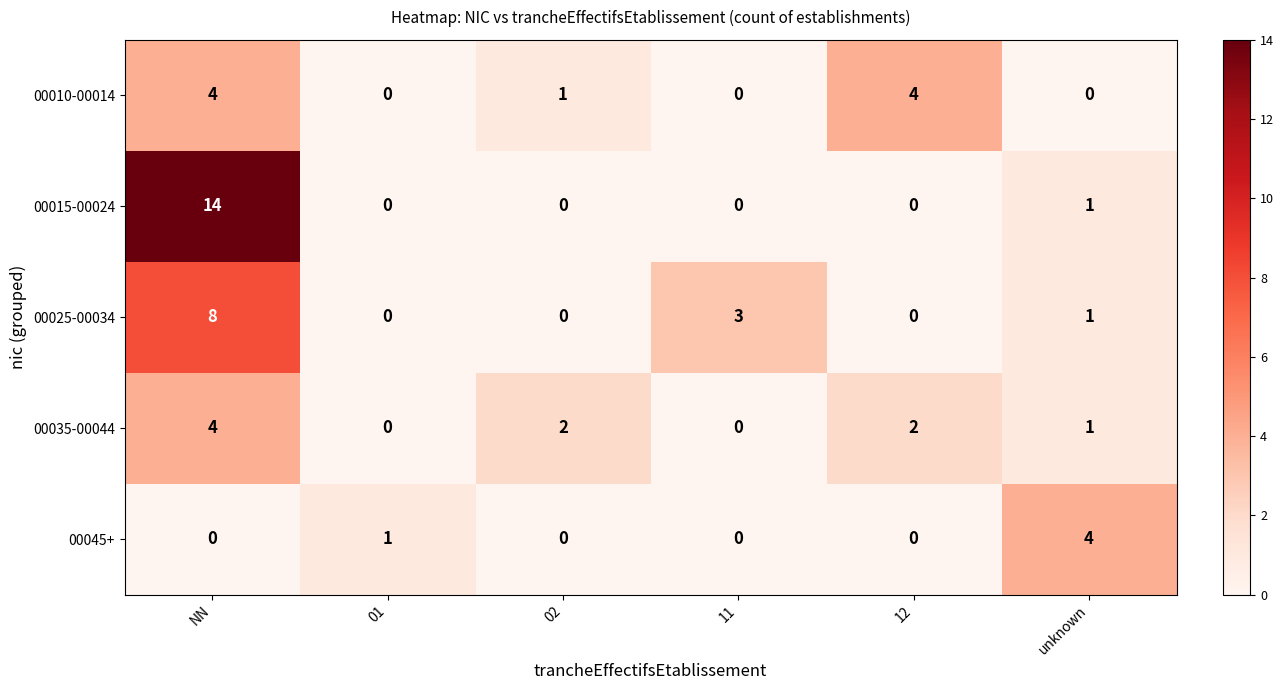

How many series are shown in this chart?

5